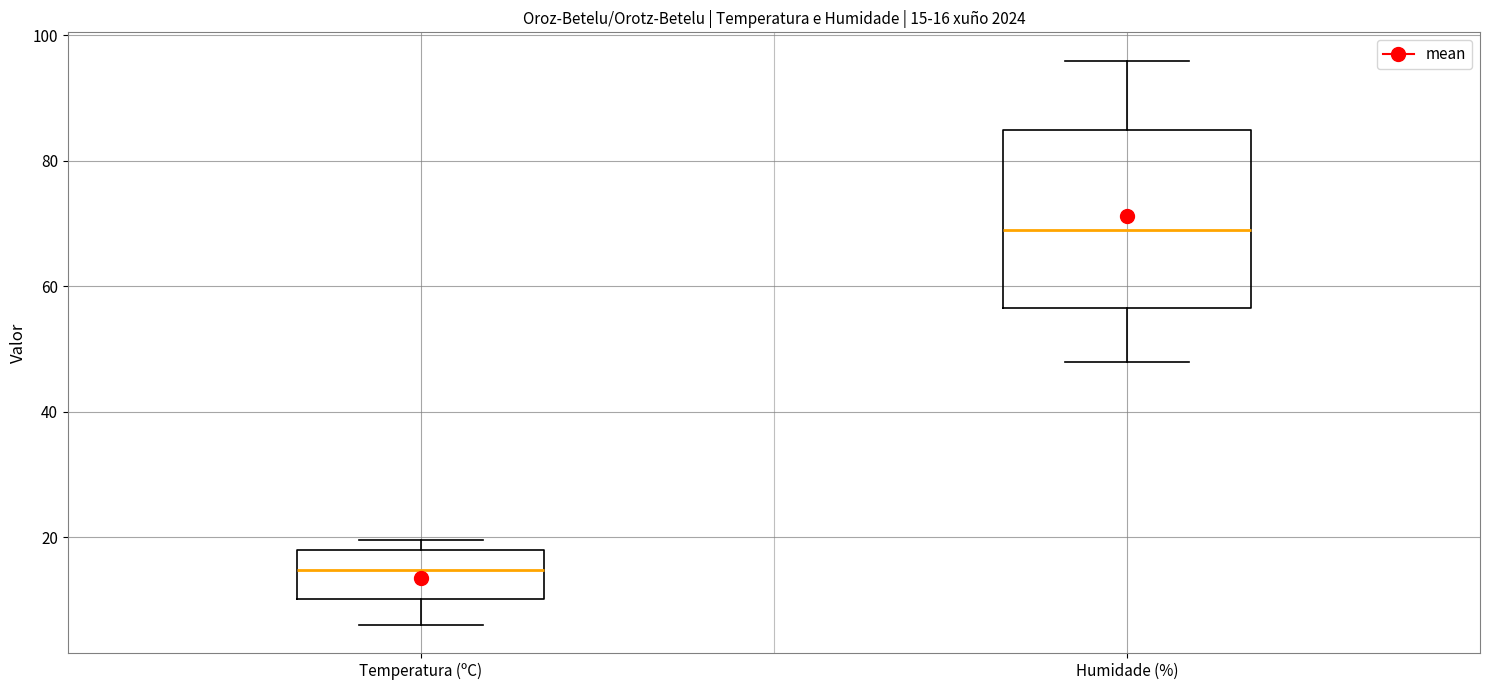

Which box is the tallest, from its lower edge to its upper edge?

Humidade (%)